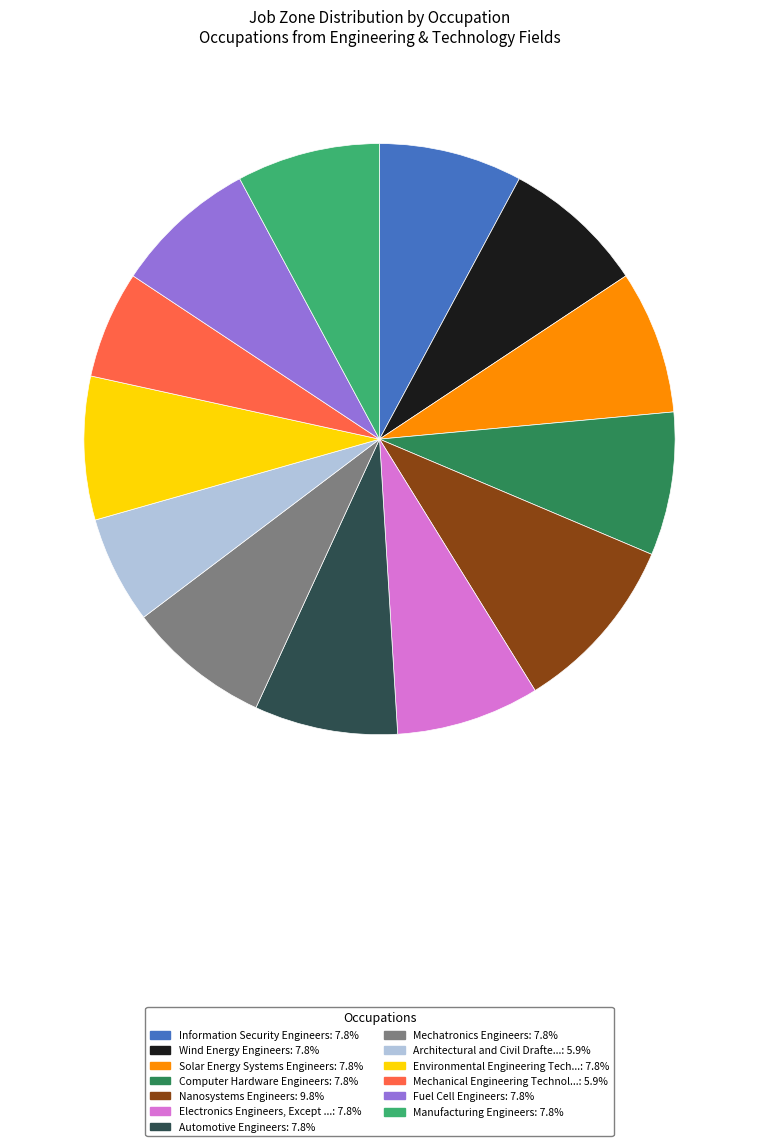

Is there a majority slice in this chart?

No